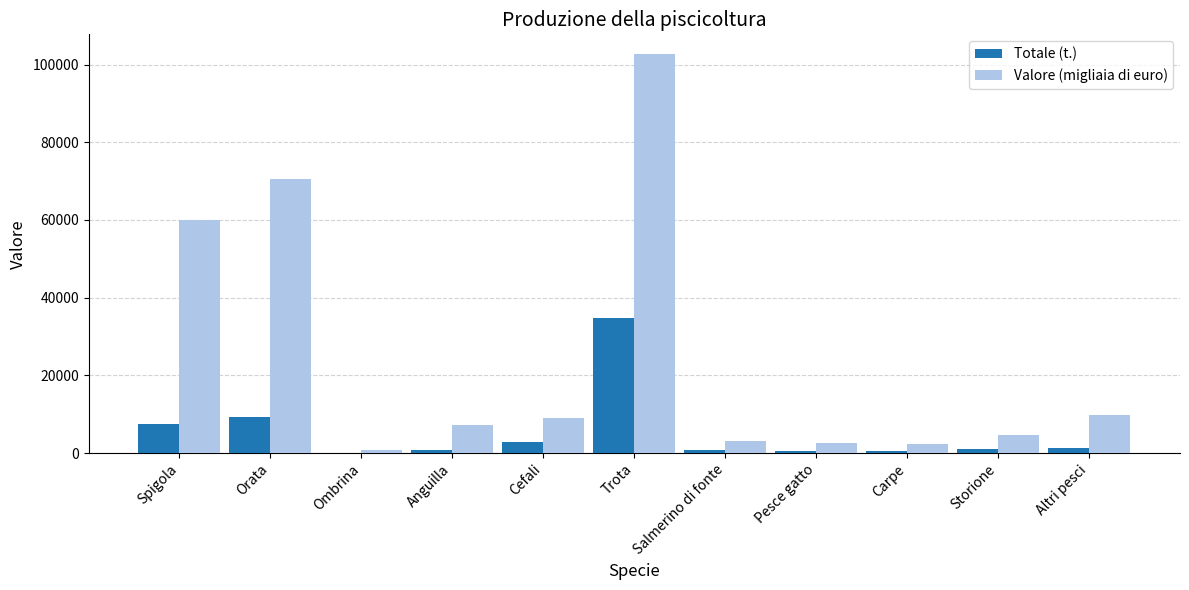

Is it true that Valore (migliaia di euro) equals 2500 at Pesce gatto?

True